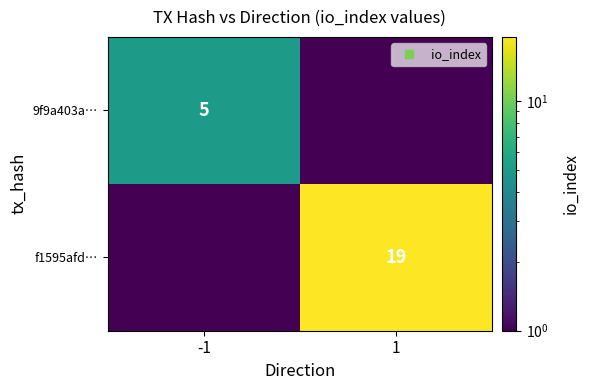

Rank the categories by 9f9a403a… value from highest to lowest.

-1, 1